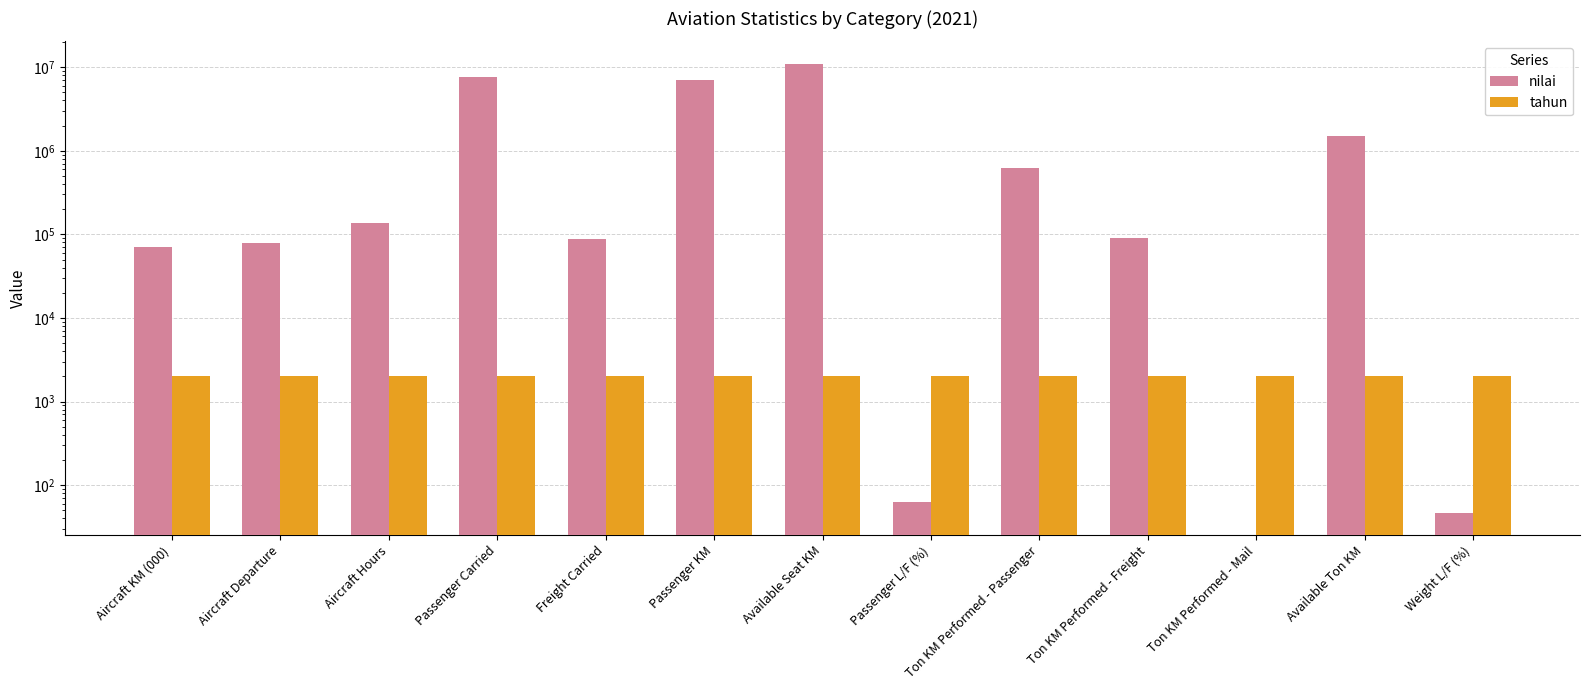

What is the average value of the tahun series?

2021